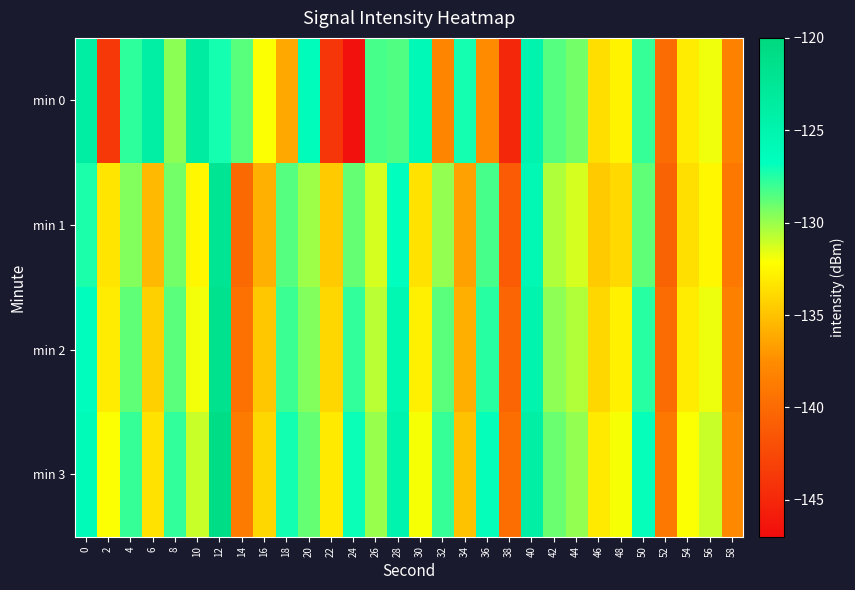

Reading left to right, transcribe all the data shown in this chart.

min 0: 0=-123.9	2=-143.7	4=-127.7	6=-124.1	8=-129.7	10=-123.6	12=-127.2	14=-128.6	16=-132.1	18=-136.2	20=-126.4	22=-143.9	24=-146.6	26=-128.3	28=-128.5	30=-125.8	32=-138.1	34=-127.2	36=-137.5	38=-145.0	40=-124.9	42=-128.5	44=-129.2	46=-133.7	48=-132.7	50=-127.9	52=-139.8	54=-133.0	56=-131.9	58=-138.3
min 1: 0=-127.4	2=-133.4	4=-129.5	6=-135.4	8=-129.2	10=-132.5	12=-122.3	14=-140.1	16=-135.9	18=-128.6	20=-130.1	22=-134.6	24=-128.9	26=-131.2	28=-126.8	30=-133.5	32=-129.9	34=-136.5	36=-128.2	38=-141.1	40=-125.7	42=-130.5	44=-131.2	46=-134.6	48=-133.9	50=-128.8	52=-140.5	54=-133.7	56=-132.5	58=-139.0
min 2: 0=-126.5	2=-133.0	4=-128.8	6=-134.3	8=-128.7	10=-131.9	12=-121.7	14=-139.5	16=-134.8	18=-128.0	20=-129.5	22=-134.0	24=-127.8	26=-130.7	28=-125.5	30=-132.9	32=-128.7	34=-135.9	36=-127.5	38=-140.4	40=-125.0	42=-129.8	44=-130.5	46=-134.0	48=-132.8	50=-127.5	52=-139.9	54=-133.0	56=-131.8	58=-138.4
min 3: 0=-126.0	2=-132.1	4=-127.9	6=-133.5	8=-127.8	10=-131.0	12=-120.9	14=-138.8	16=-134.0	18=-127.1	20=-128.9	22=-133.1	24=-127.0	26=-130.0	28=-124.9	30=-132.0	32=-127.9	34=-135.0	36=-126.9	38=-139.8	40=-124.0	42=-129.0	44=-129.9	46=-133.1	48=-132.0	50=-126.9	52=-139.0	54=-132.1	56=-131.0	58=-137.8